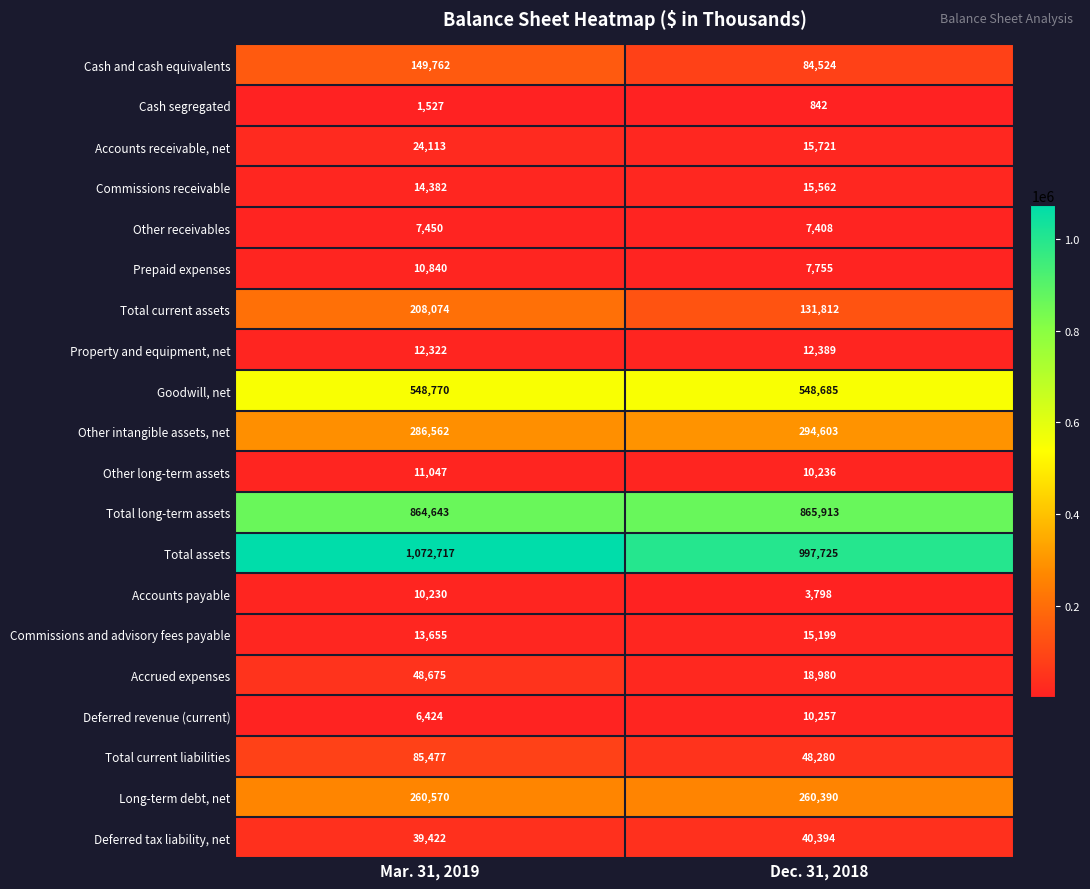

What is the total value across all series at Dec. 31, 2018?

3390473